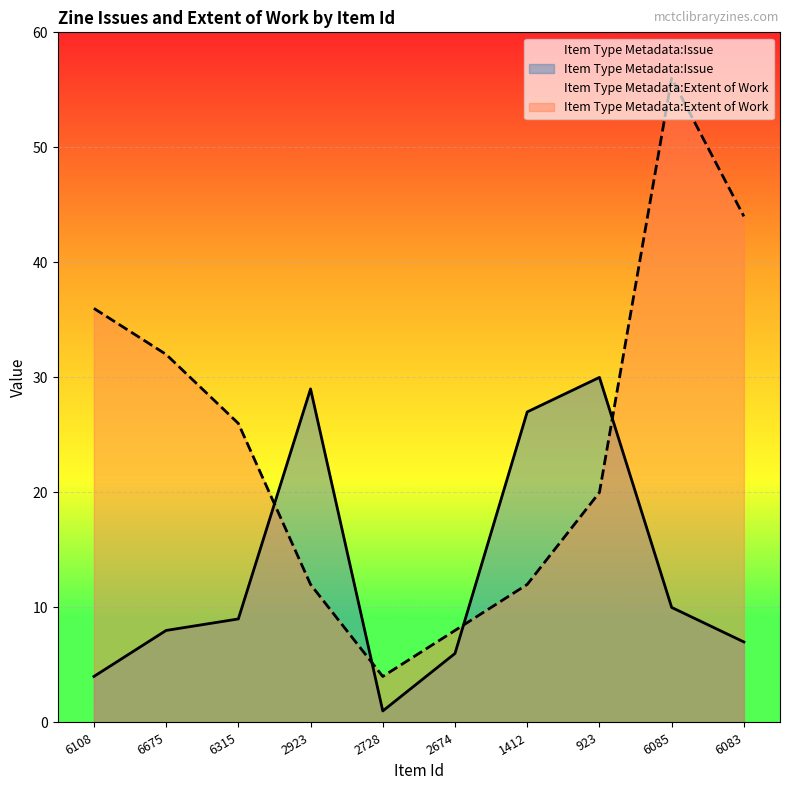

List the series in order of their peak value, lowest first.

Item Type Metadata:Issue, Item Type Metadata:Extent of Work